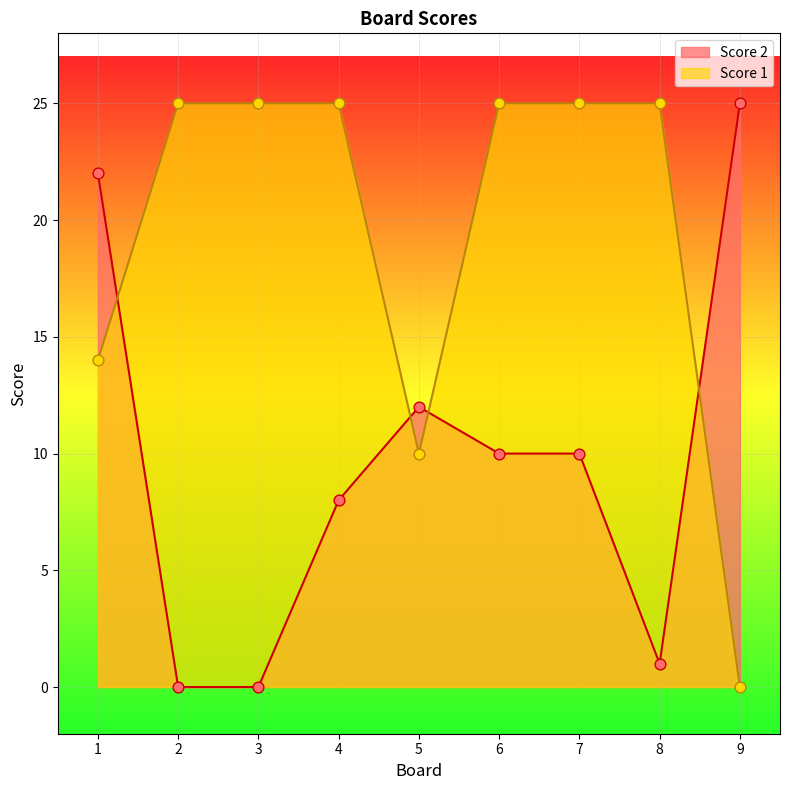

Which series has the largest Y range (max minus min)?

Score 1